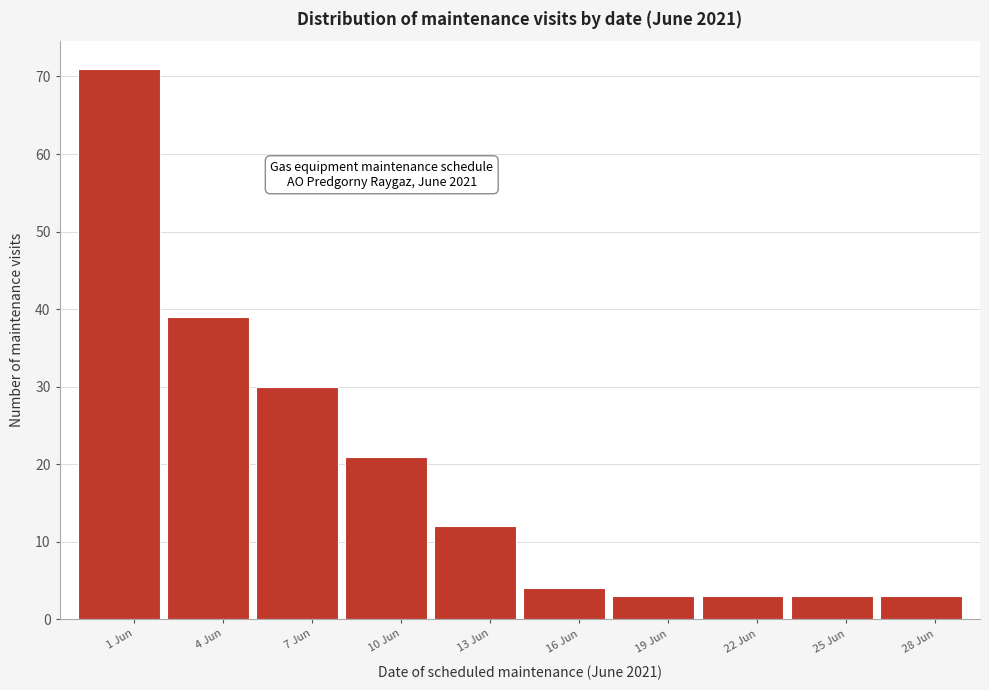

Reading left to right, list all the values displayed in this chart.

71	39	30	21	12	4	3	3	3	3